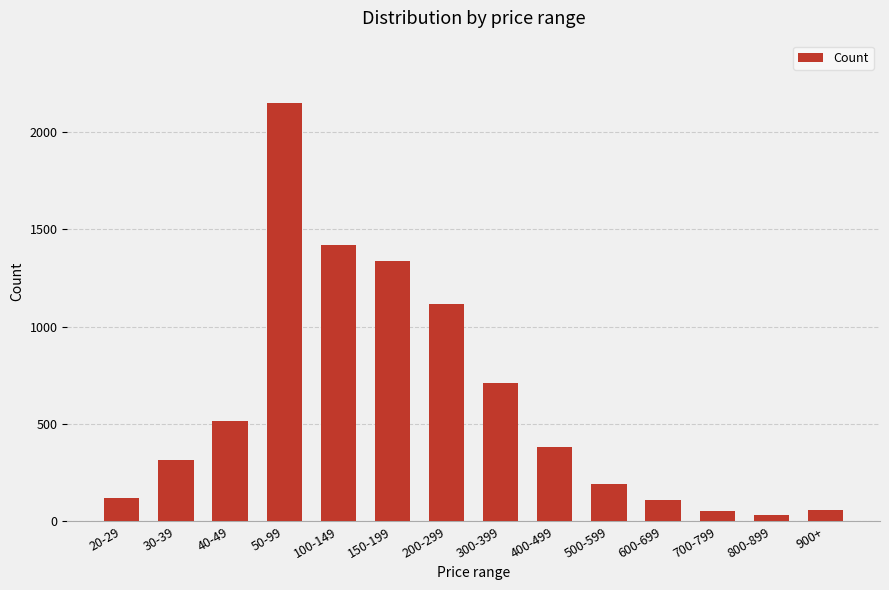

What is the average value?

607